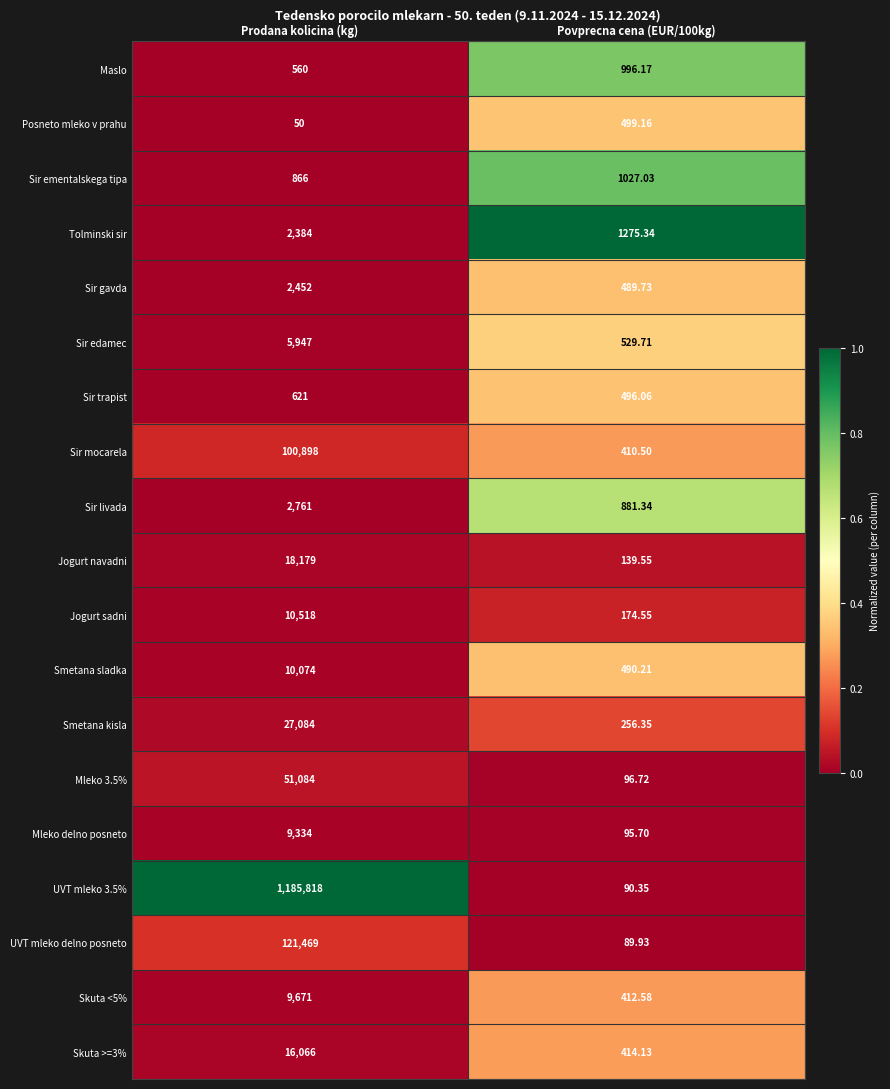

At which category is the sum across all series the highest?

Prodana kolicina (kg)